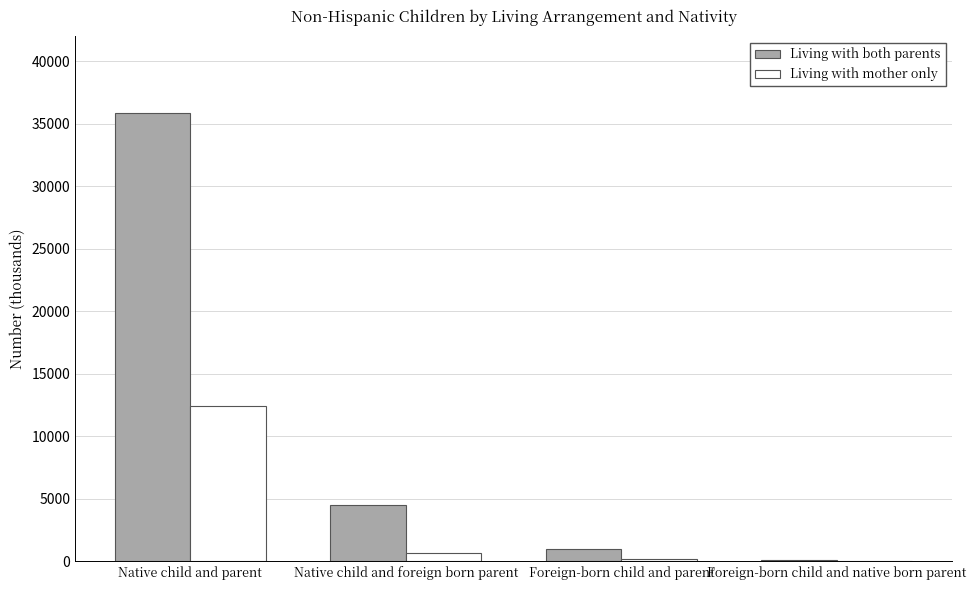

True or false: Living with mother only has a value of 22262 at Native child and parent.

False